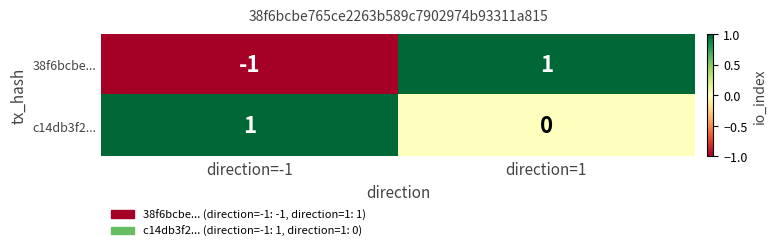

Reading left to right, extract all data points from this chart.

38f6bcbe...: -1	1
c14db3f2...: 1	0